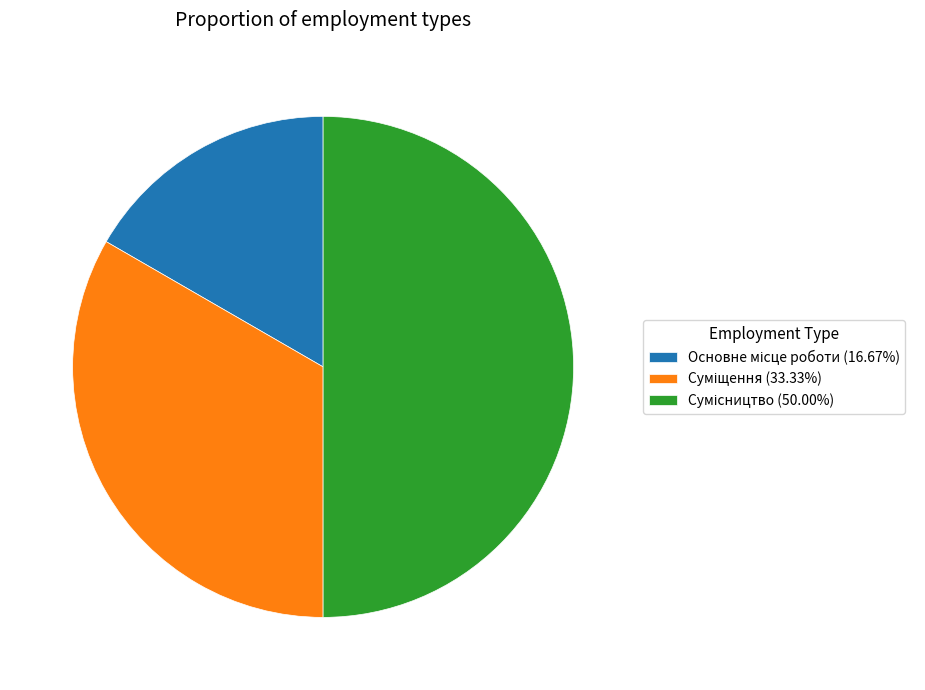

To the nearest percent, what is the difference between the Сумісництво and Суміщення slice percentages?

17%